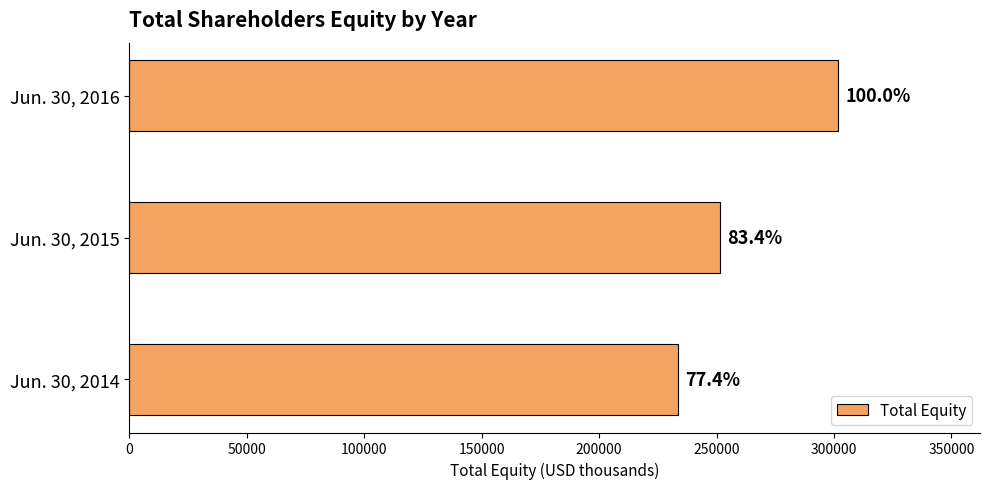

How many bars are there in total?

3